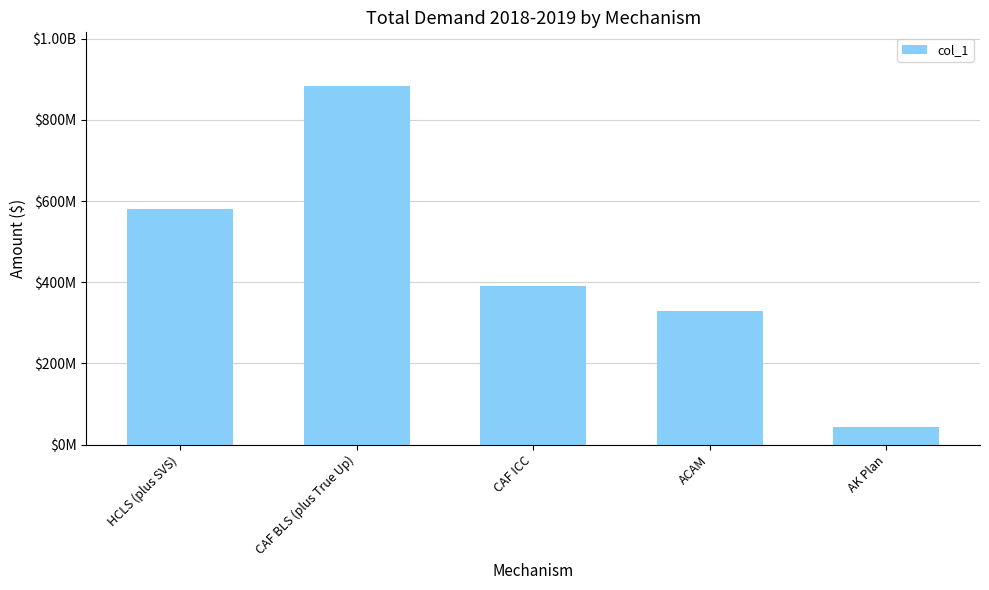

Does the chart contain any negative values?

No